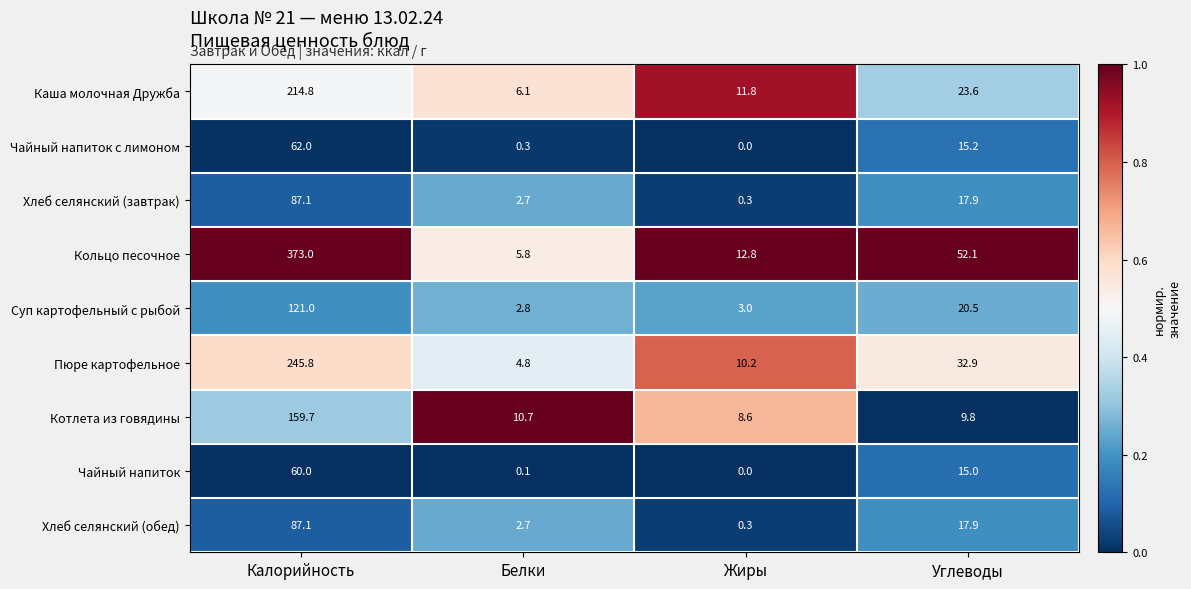

At how many categories does at least one series exceed 0?

4